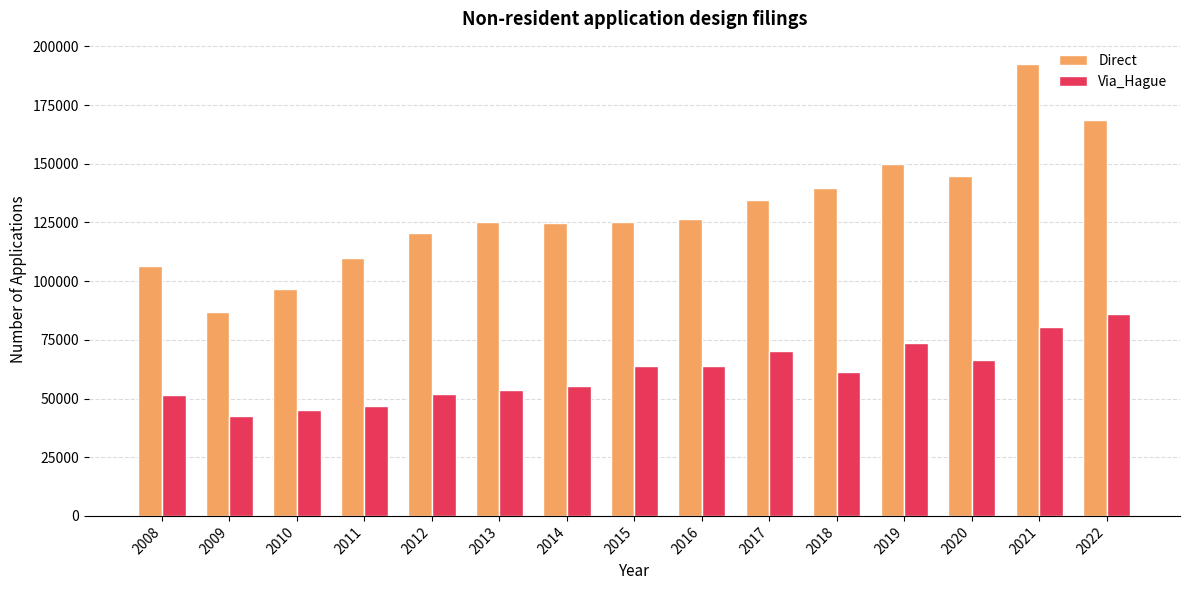

What are all the series names shown in the legend?

Direct, Via_Hague